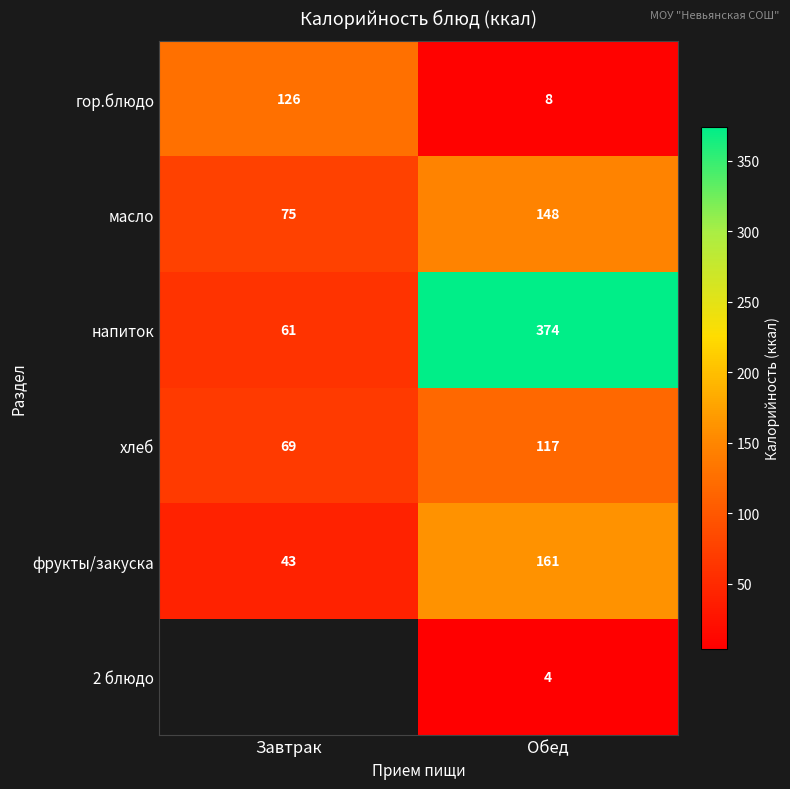

How many data points in хлеб are less than 117?

1